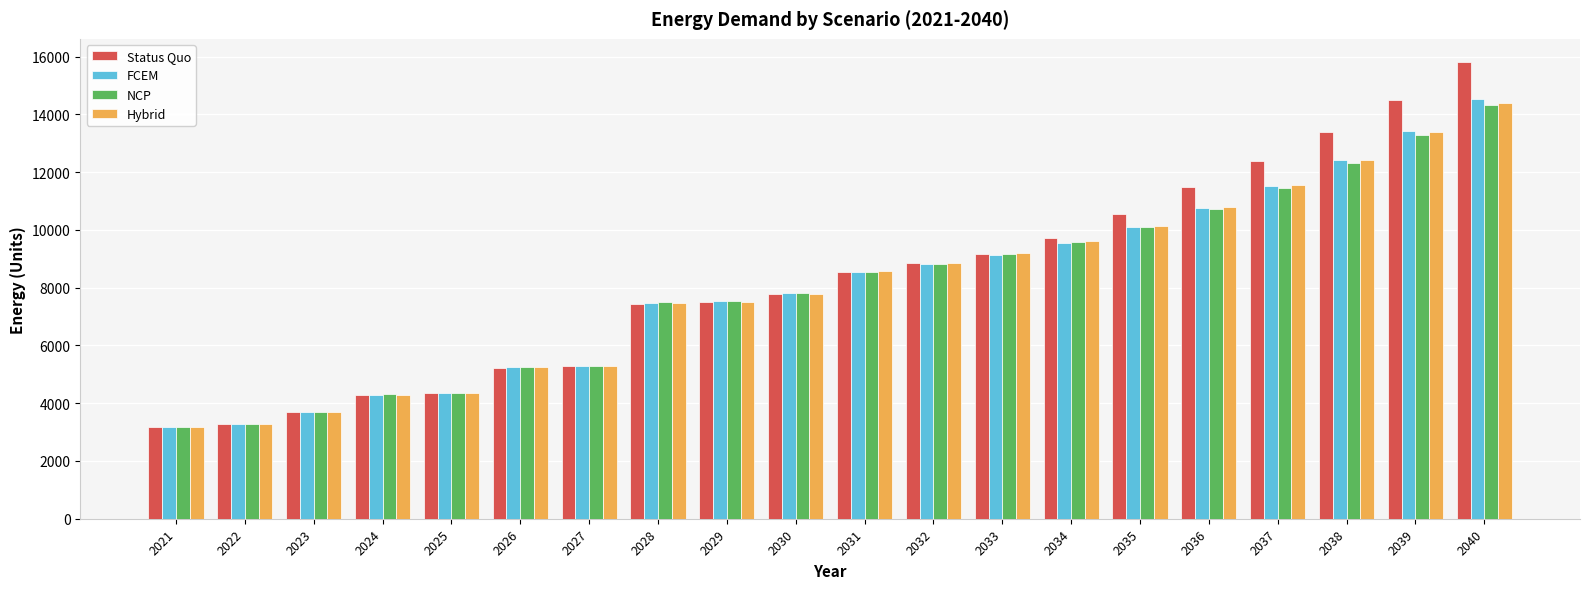

How many bars are there in each group?

4